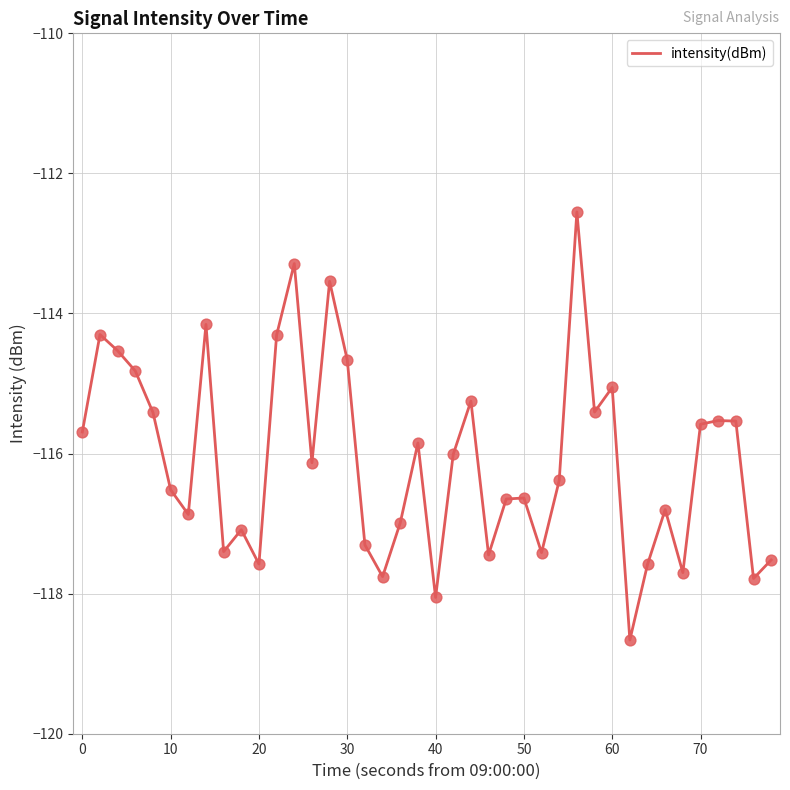

What is the smallest value displayed?

-118.7